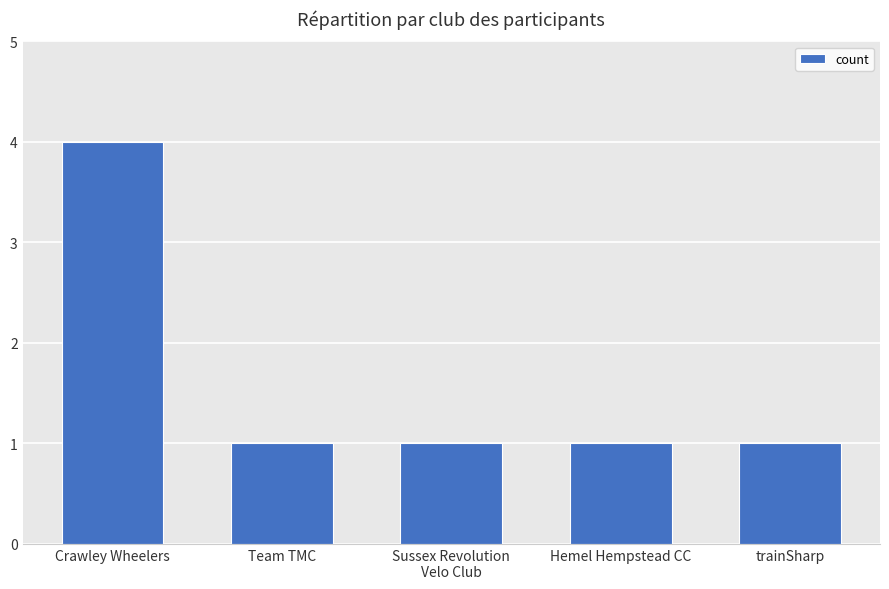

What is the label of the 4th bar from the right?

Team TMC